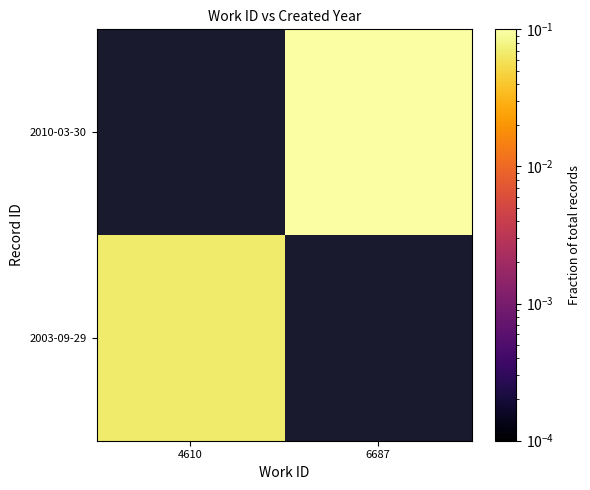

At how many categories does at least one series exceed 0?

2